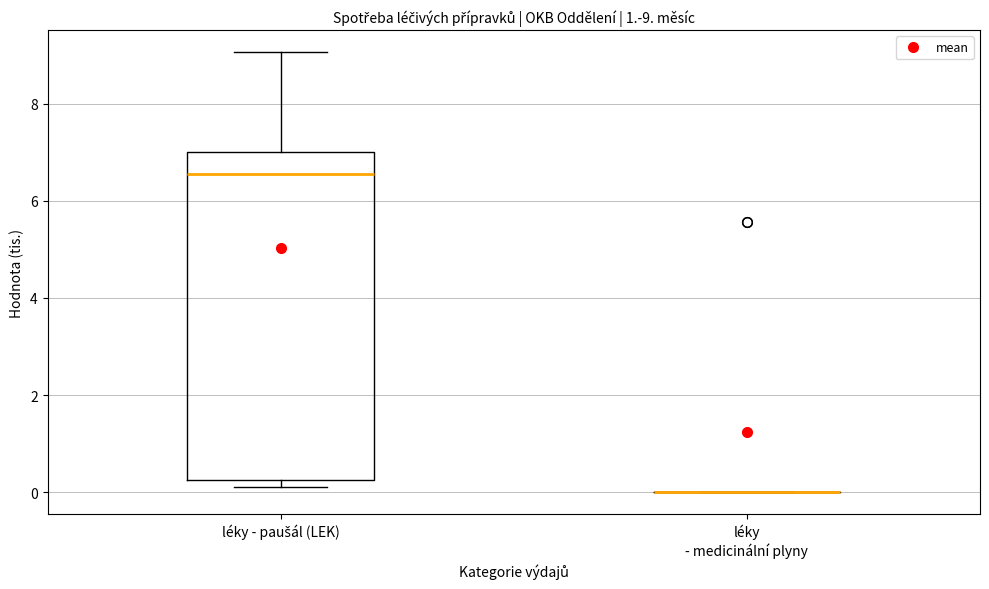

Which box is the tallest, from its lower edge to its upper edge?

léky - paušál (LEK)